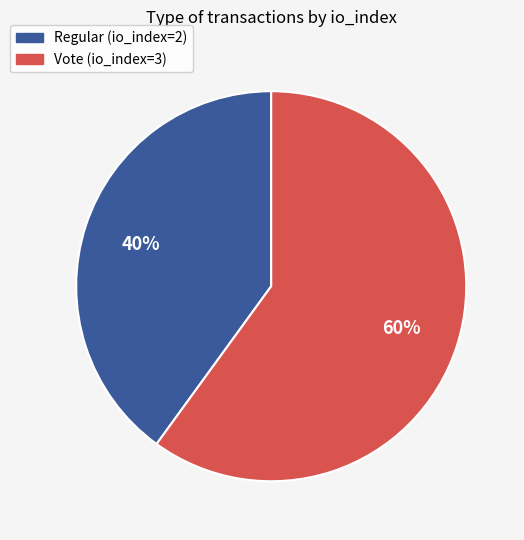

Combined, do Regular (io_index=2) and Vote (io_index=3) account for over 50%?

Yes